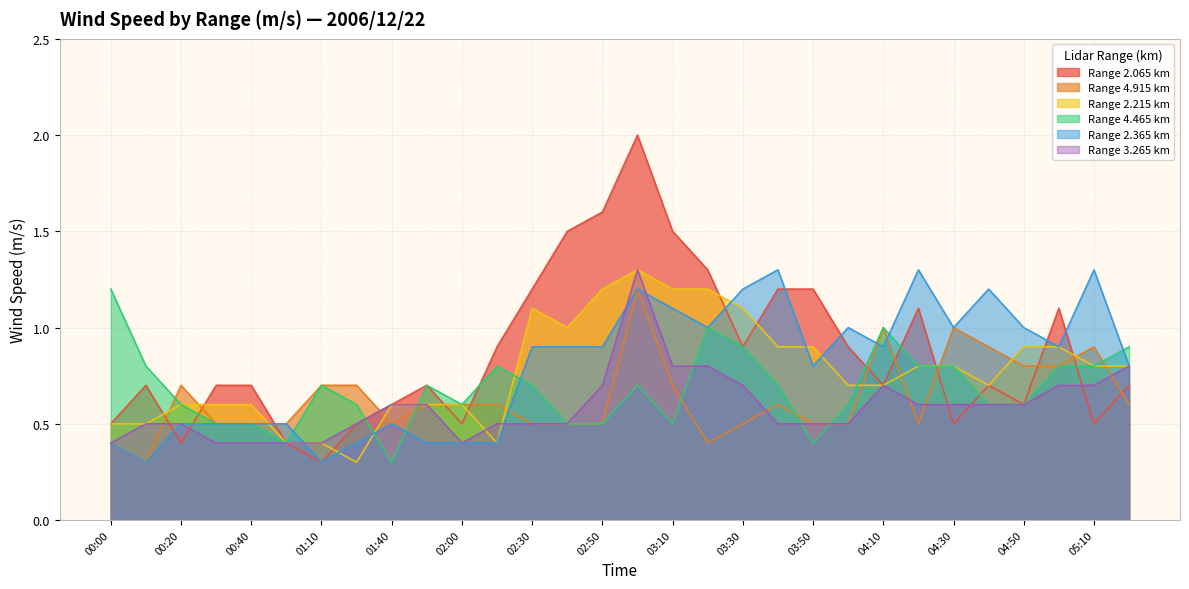

What is the sum of all 2.215 values?

23.1